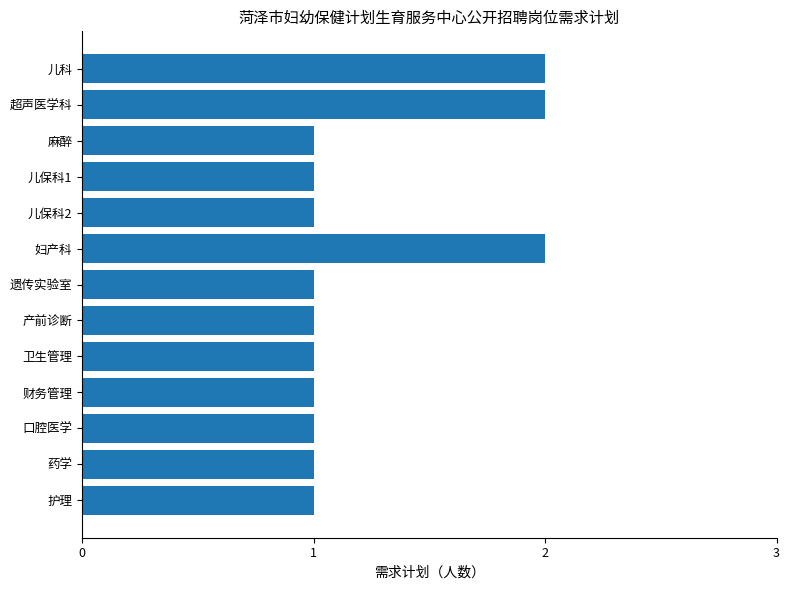

Reading top to bottom, extract all data points from this chart.

儿科=2	超声医学科=2	麻醉=1	儿保科1=1	儿保科2=1	妇产科=2	遗传实验室=1	产前诊断=1	卫生管理=1	财务管理=1	口腔医学=1	药学=1	护理=1